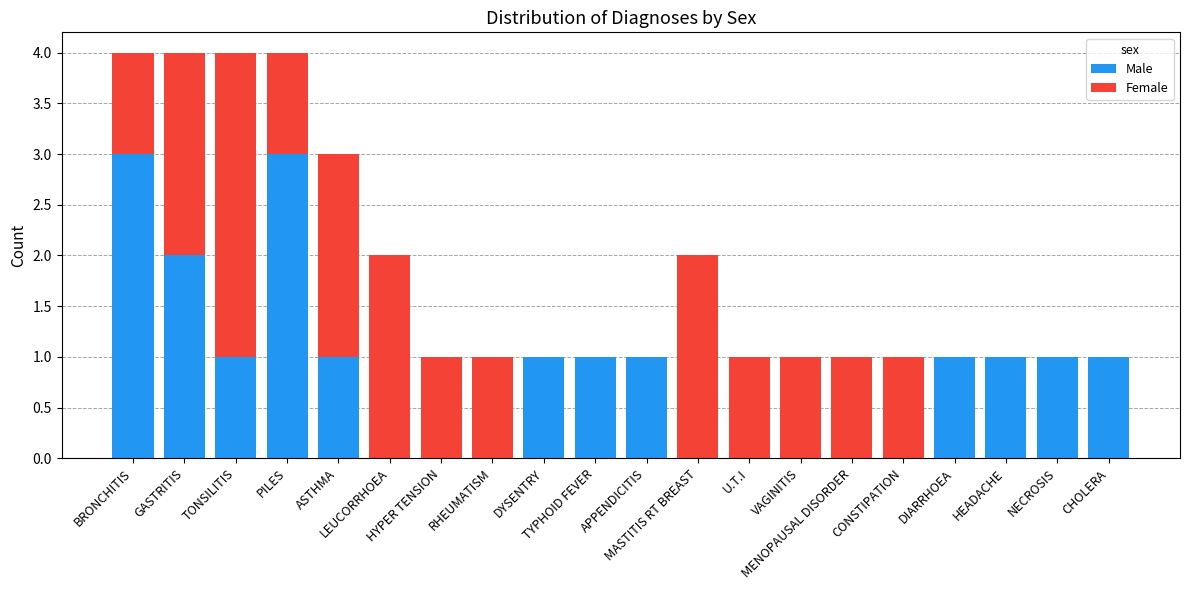

What is the sum of all Male values?

17